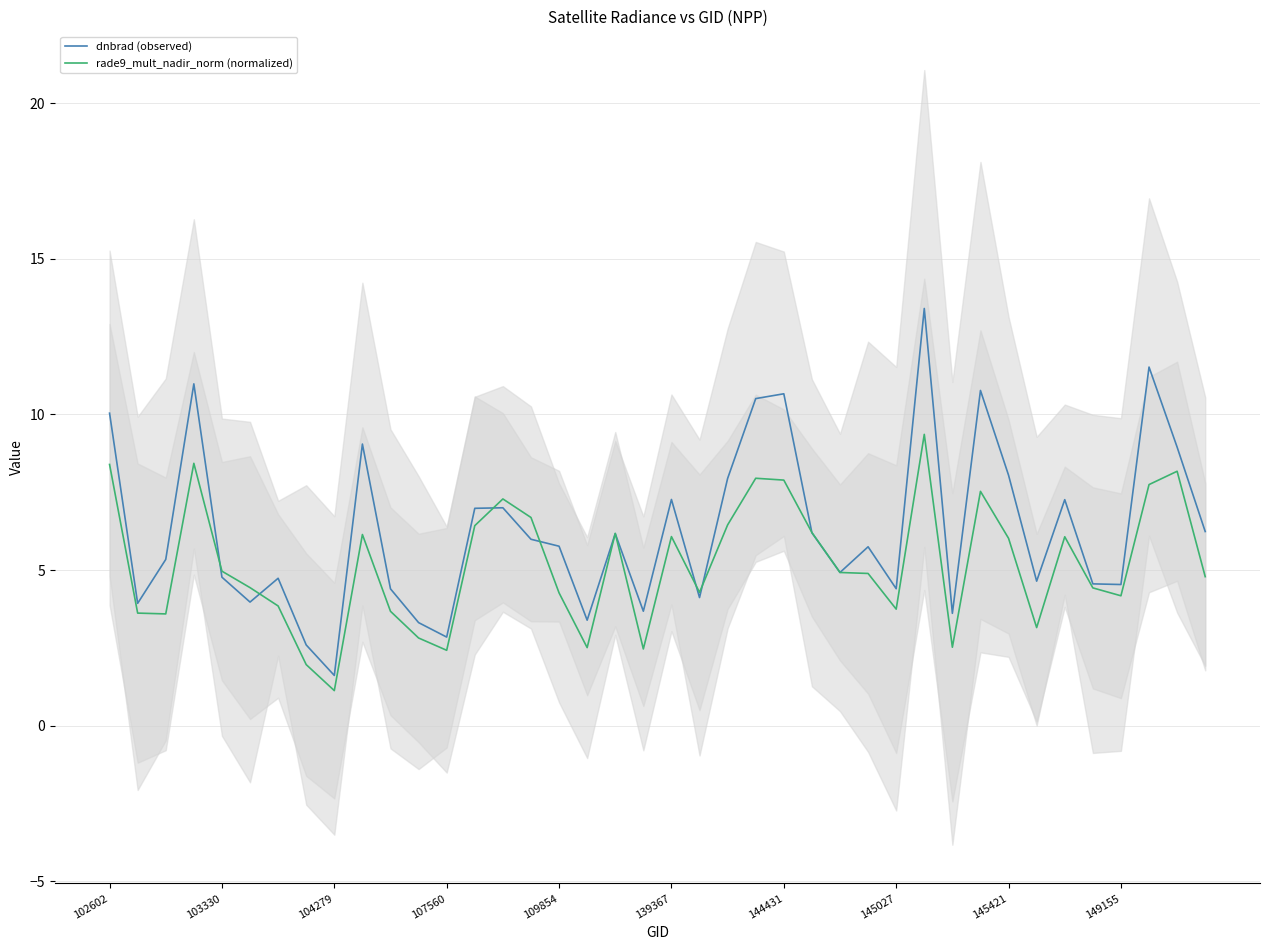

How many times do dnbrad (observed) and rade9_mult_nadir_norm (normalized) cross each other?

10